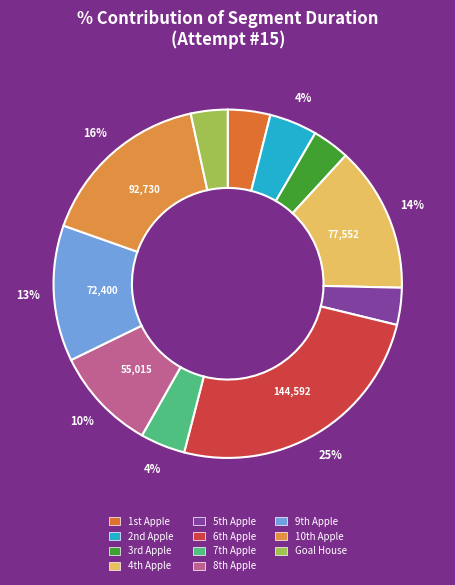

Is there any slice that represents more than half of the pie?

No